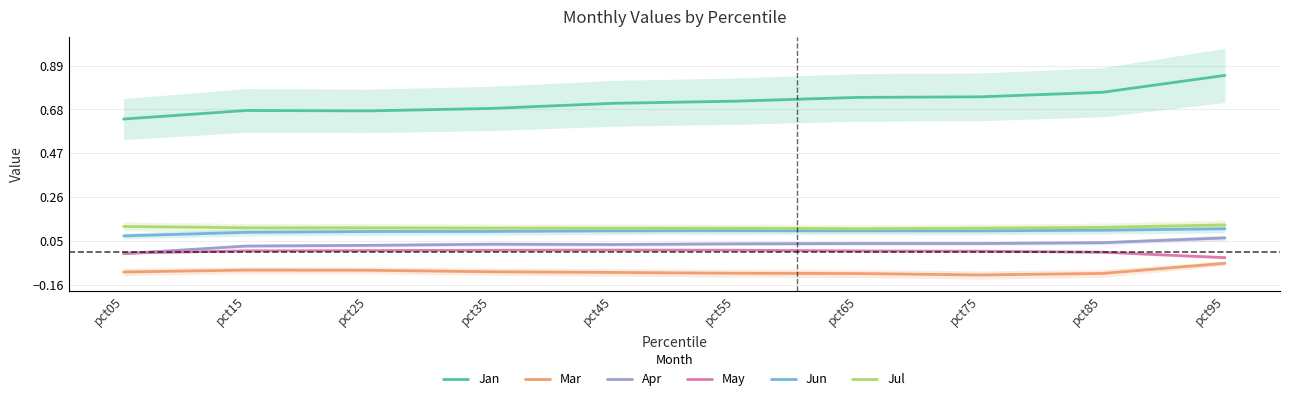

Reading right to left, transcribe all the data shown in this chart.

Jan: pct95=0.8	pct85=0.8	pct75=0.7	pct65=0.7	pct55=0.7	pct45=0.7	pct35=0.7	pct25=0.7	pct15=0.7	pct05=0.6
Mar: pct95=-0.1	pct85=-0.1	pct75=-0.1	pct65=-0.1	pct55=-0.1	pct45=-0.1	pct35=-0.1	pct25=-0.1	pct15=-0.1	pct05=-0.1
Apr: pct95=0.1	pct85=0.0	pct75=0.0	pct65=0.0	pct55=0.0	pct45=0.0	pct35=0.0	pct25=0.0	pct15=0.0	pct05=-0.0
May: pct95=-0.0	pct85=-0.0	pct75=0.0	pct65=0.0	pct55=0.0	pct45=0.0	pct35=0.0	pct25=0.0	pct15=0.0	pct05=-0.0
Jun: pct95=0.1	pct85=0.1	pct75=0.1	pct65=0.1	pct55=0.1	pct45=0.1	pct35=0.1	pct25=0.1	pct15=0.1	pct05=0.1
Jul: pct95=0.1	pct85=0.1	pct75=0.1	pct65=0.1	pct55=0.1	pct45=0.1	pct35=0.1	pct25=0.1	pct15=0.1	pct05=0.1